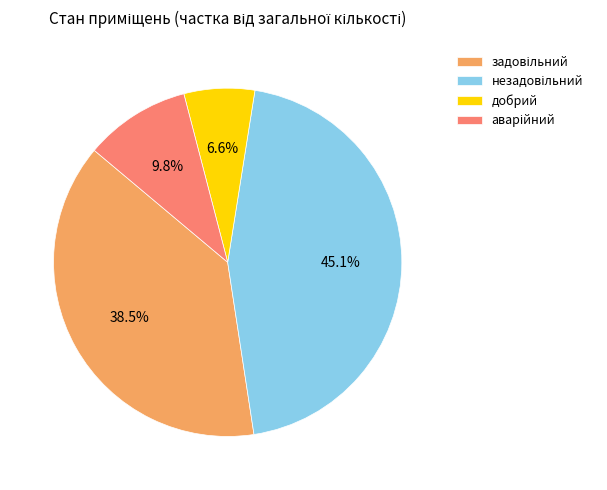

What portion of the pie excludes добрий?

93.4%